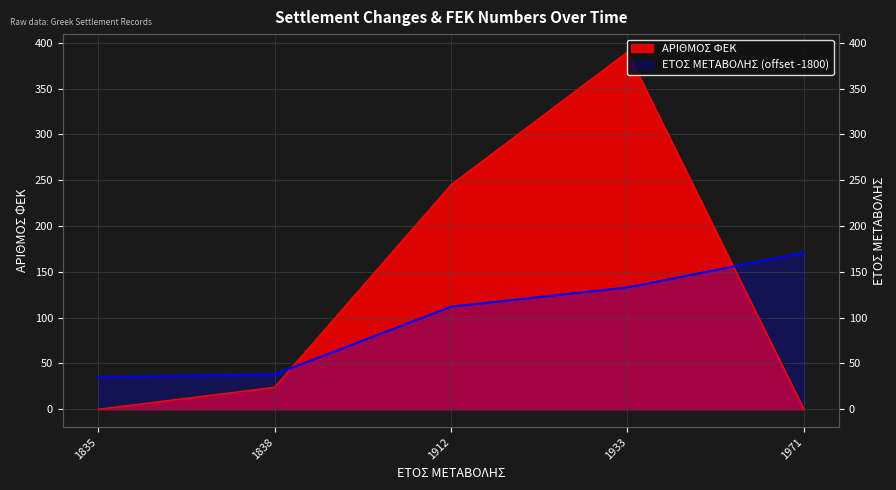

What is the sum of the ΑΡΙΘΜΟΣ ΦΕΚ values at 1933 and 1912?

635